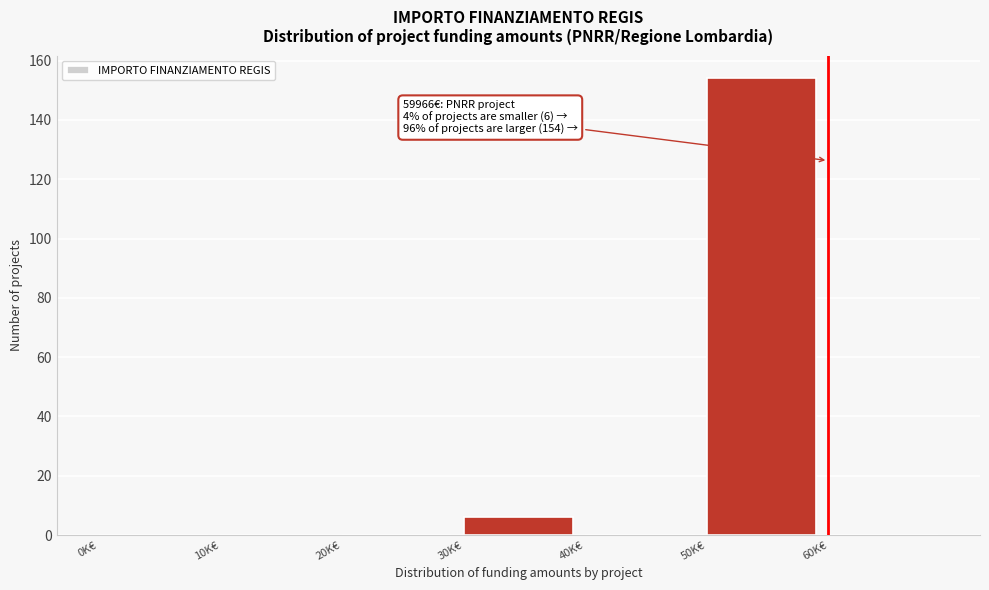

Reading left to right, list all the values displayed in this chart.

0K€=0	10K€=0	20K€=0	30K€=6	40K€=0	50K€=154	60K€=0